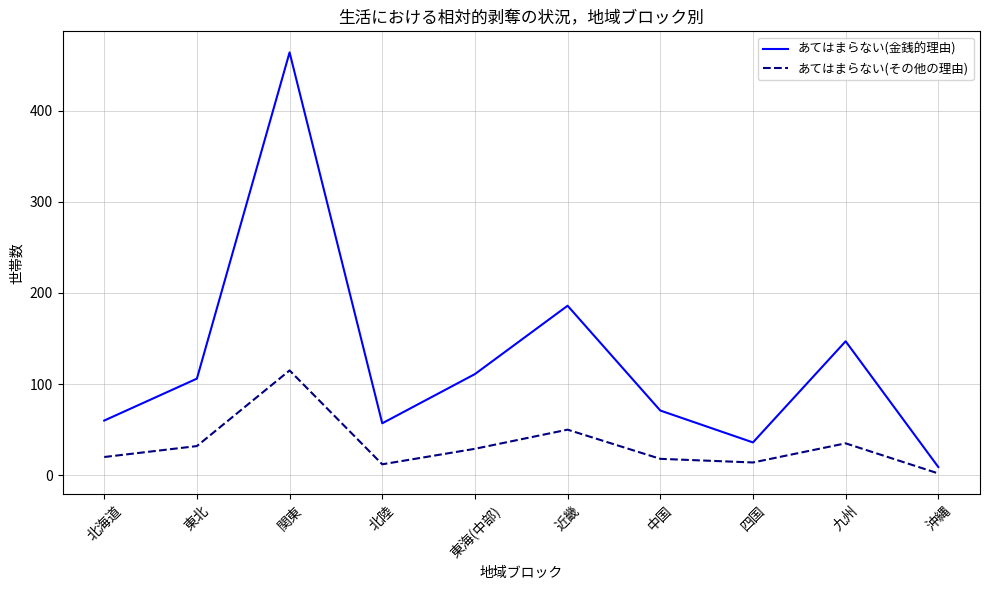

At which category does あてはまらない(金銭的理由) reach its first local valley?

北陸